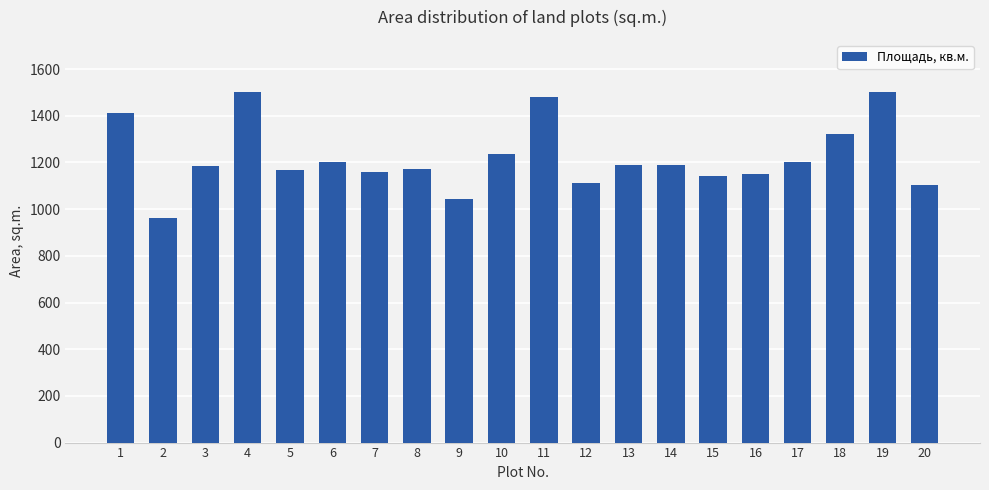

What is the difference between the maximum and minimum values?

539